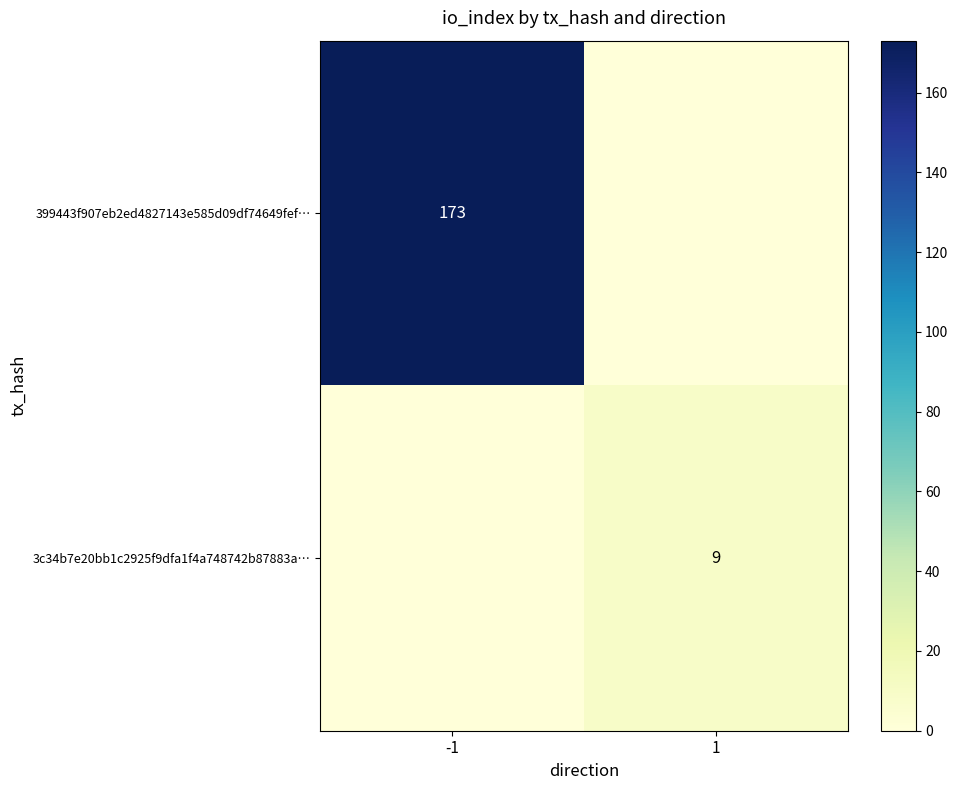

Is it true that 3c34b7e20bb1c2925f9dfa1f4a748742b87883a… equals 9 at 1?

True